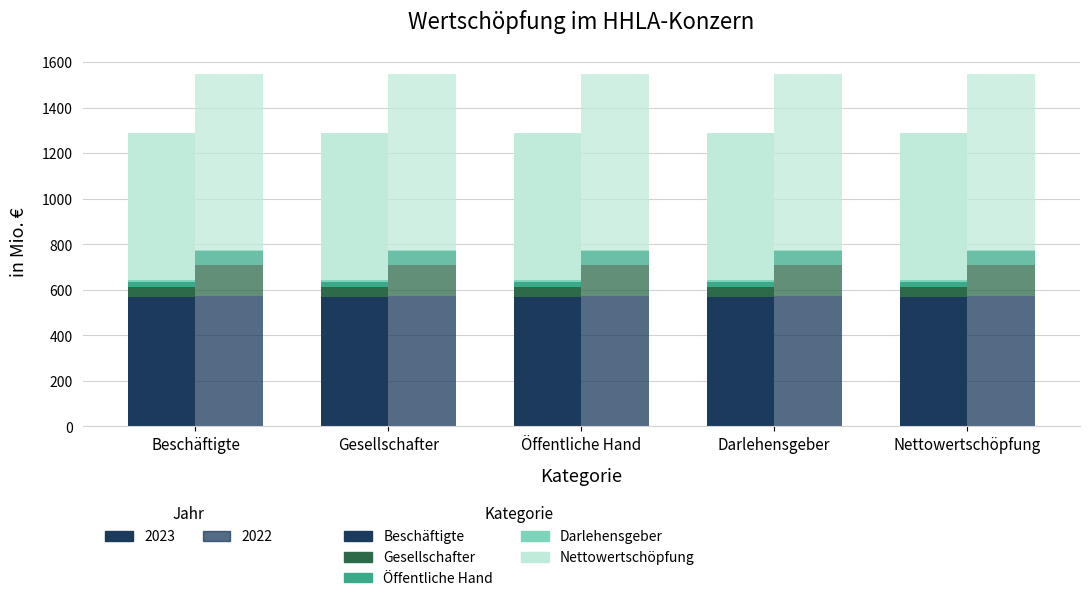

What is the spread (max minus min) of values at Darlehensgeber?

4.5